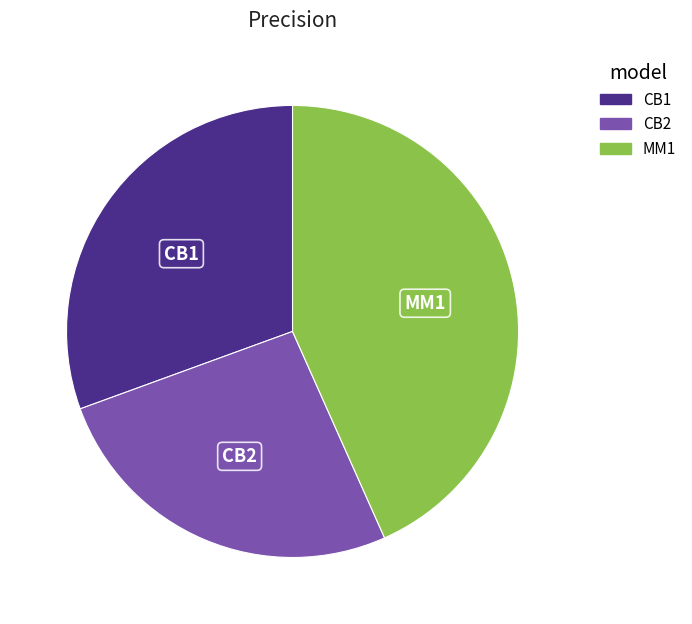

Combined, do MM1 and CB2 account for over 50%?

Yes